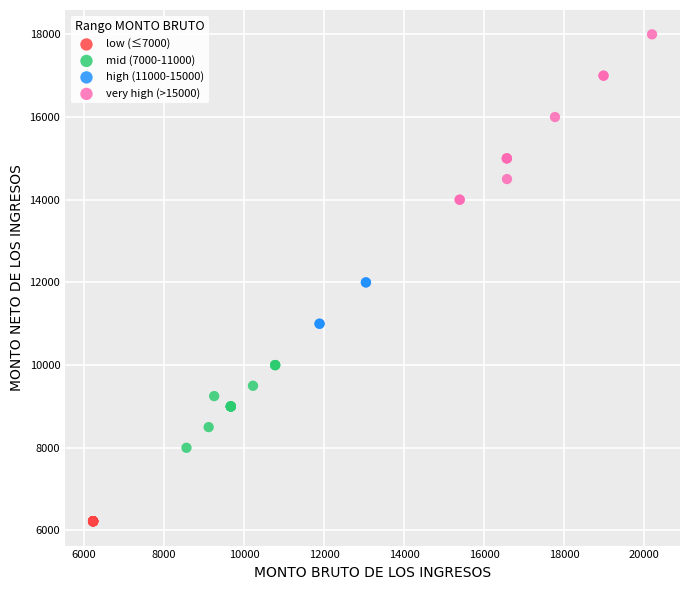

Which series contains the highest Y value?

very high (>15000)